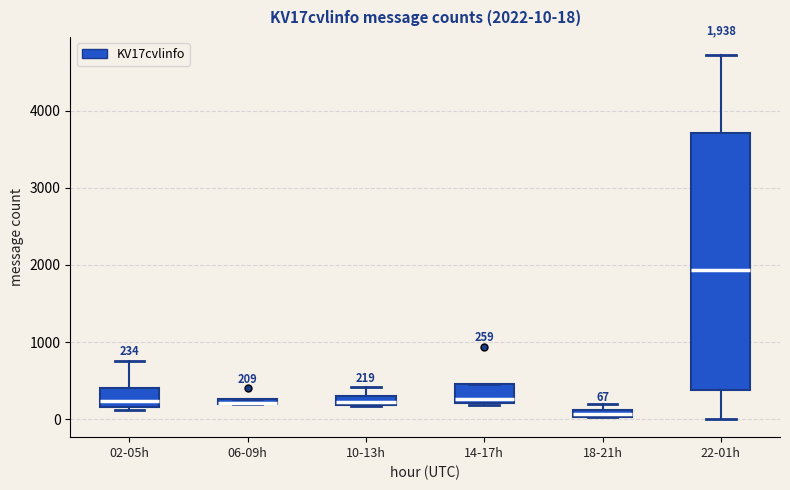

Which box is the tallest, from its lower edge to its upper edge?

22-01h